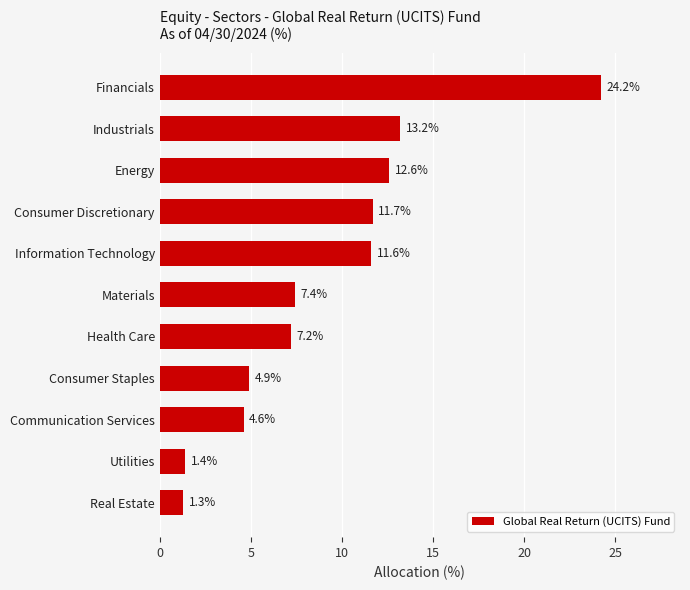

List the labels in order of value, largest first.

Financials, Industrials, Energy, Consumer Discretionary, Information Technology, Materials, Health Care, Consumer Staples, Communication Services, Utilities, Real Estate